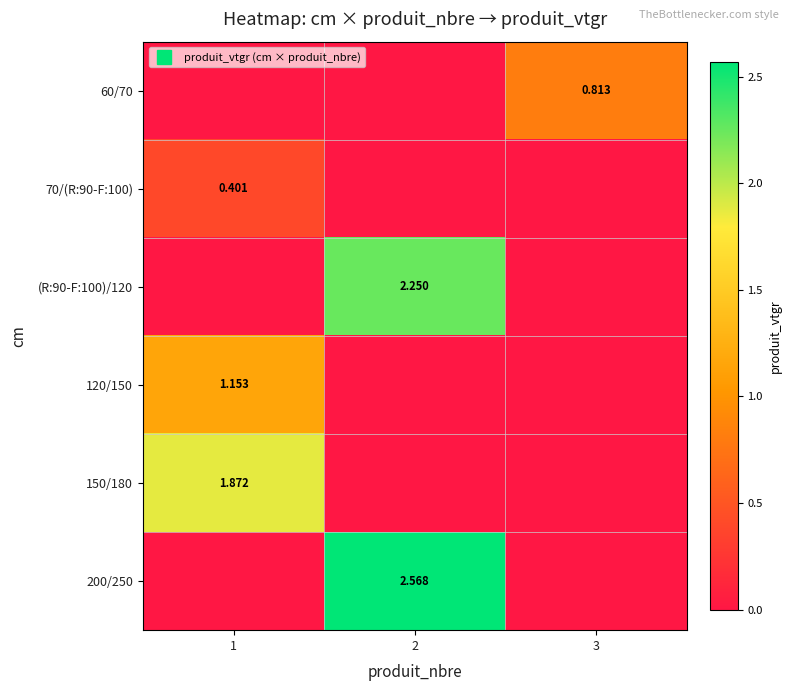

Which category has the lowest value in the 70/(R:90-F:100) series?

2